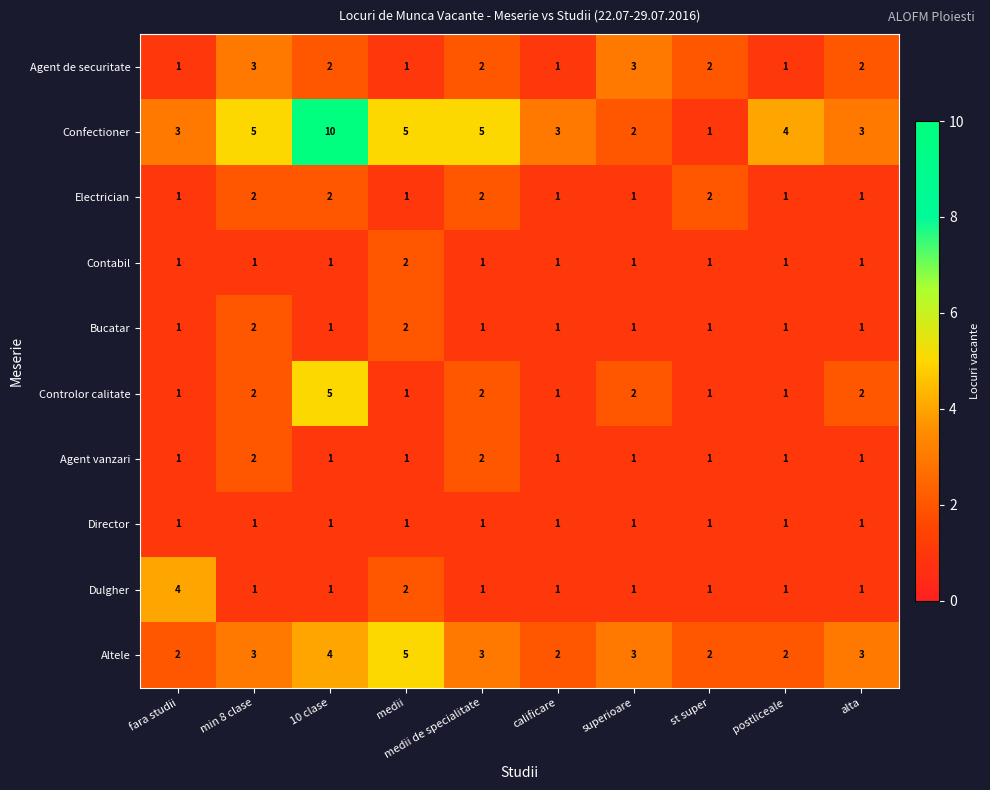

Is it true that Confectioner equals 5 at min 8 clase?

True